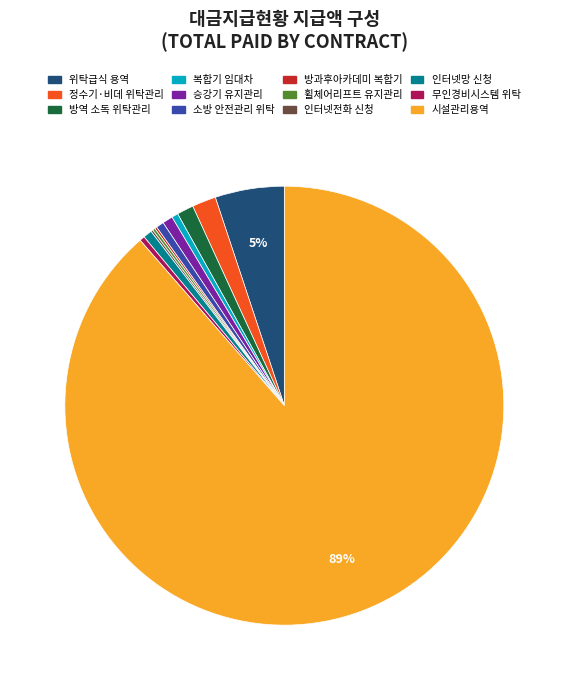

To the nearest percent, what is the average slice percentage?

8%